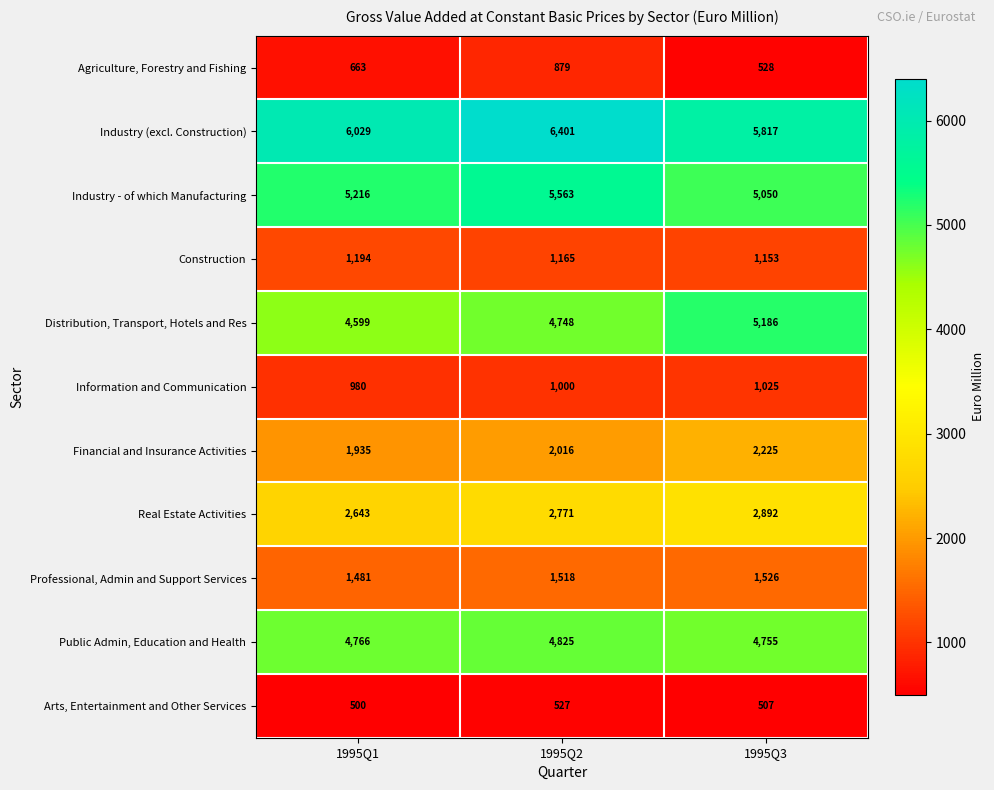

At which category is the sum across all series the highest?

1995Q2